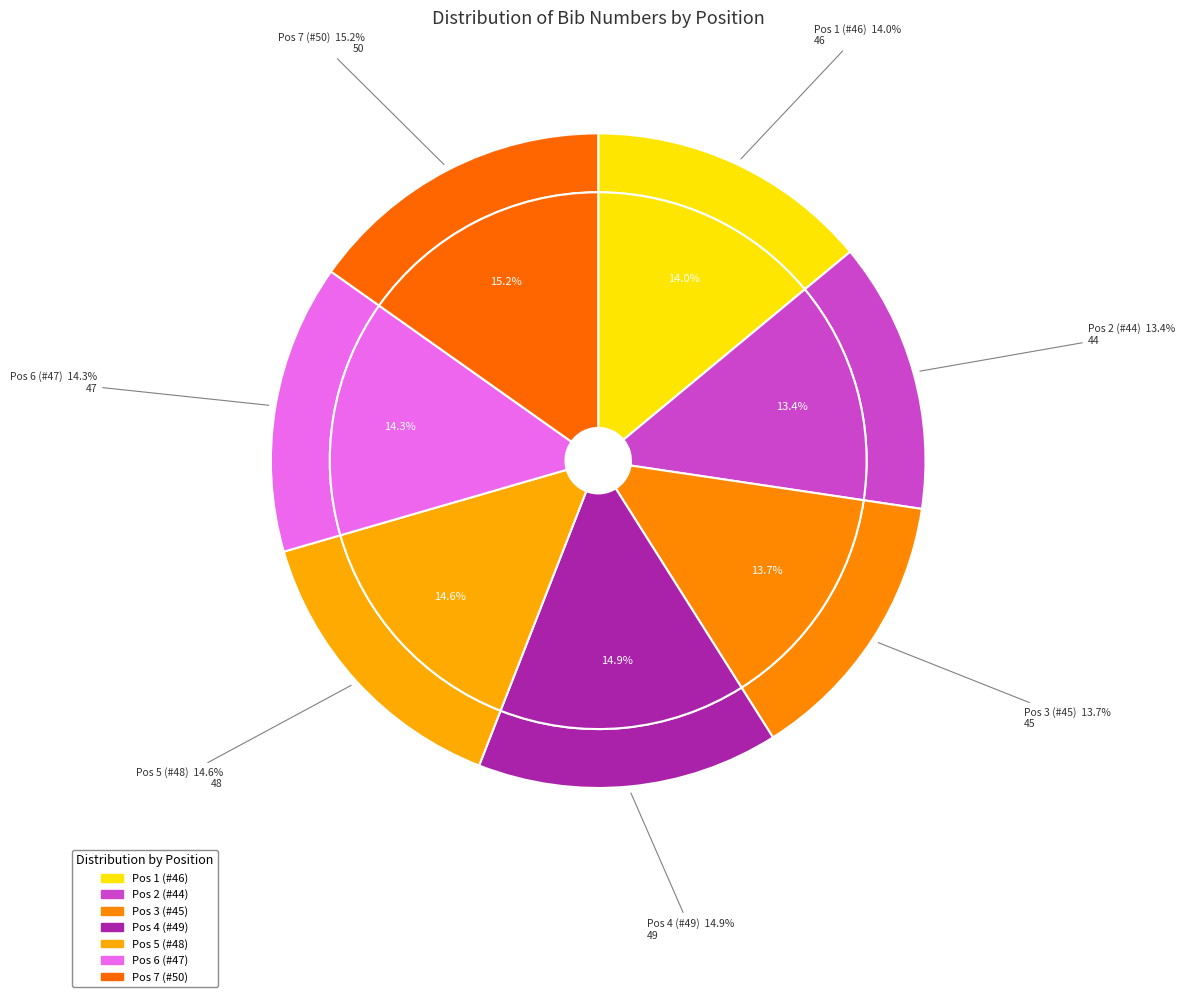

What is the change in value from Pos 6 (#47) to Pos 7 (#50)?

+3